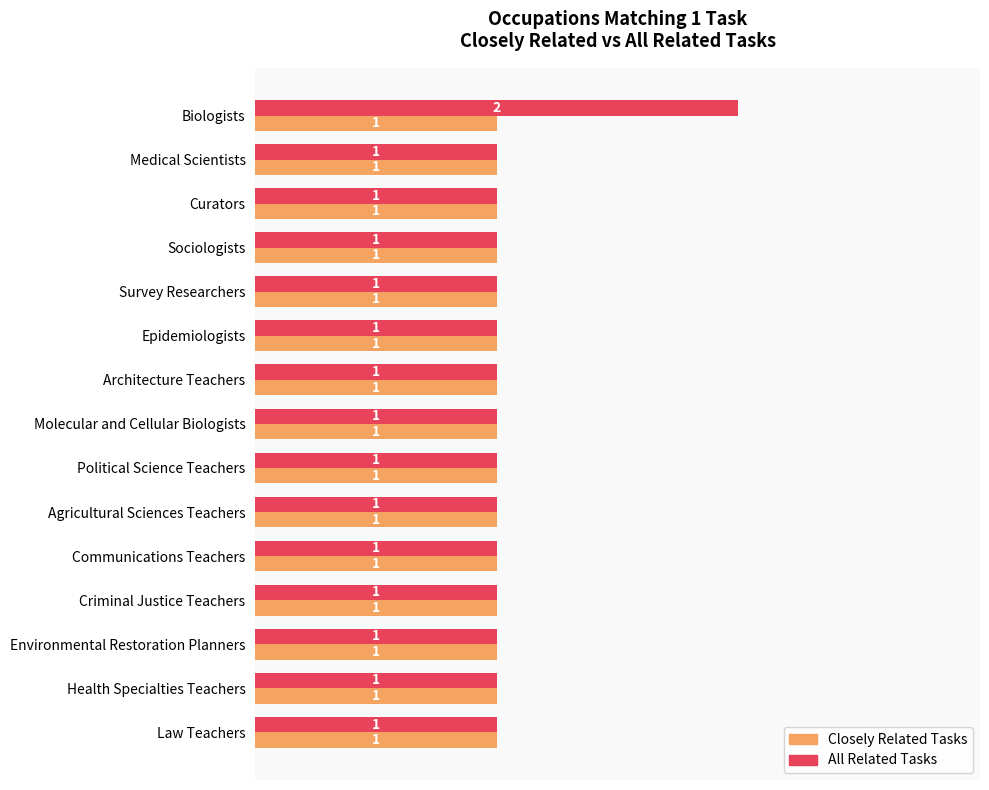

What is the lowest value of the Closely Related Tasks series?

1